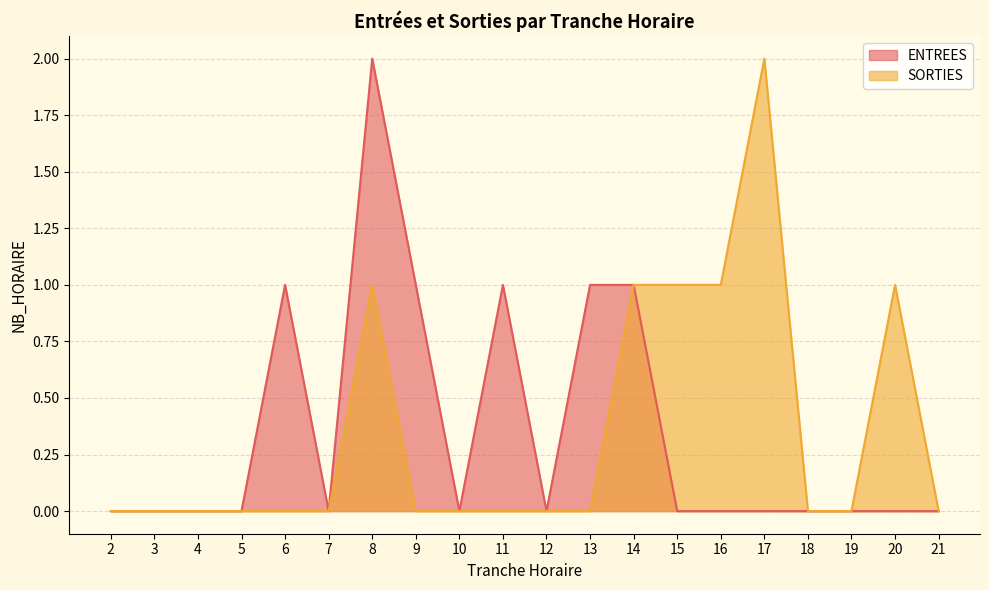

How many values in the ENTREES series exceed 0?

6